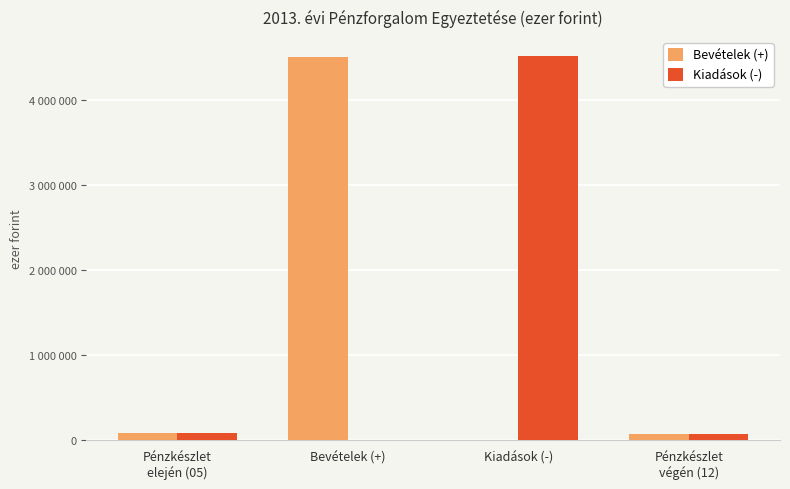

True or false: Kiadások (-) has a value of 0 at Bevételek (+).

True